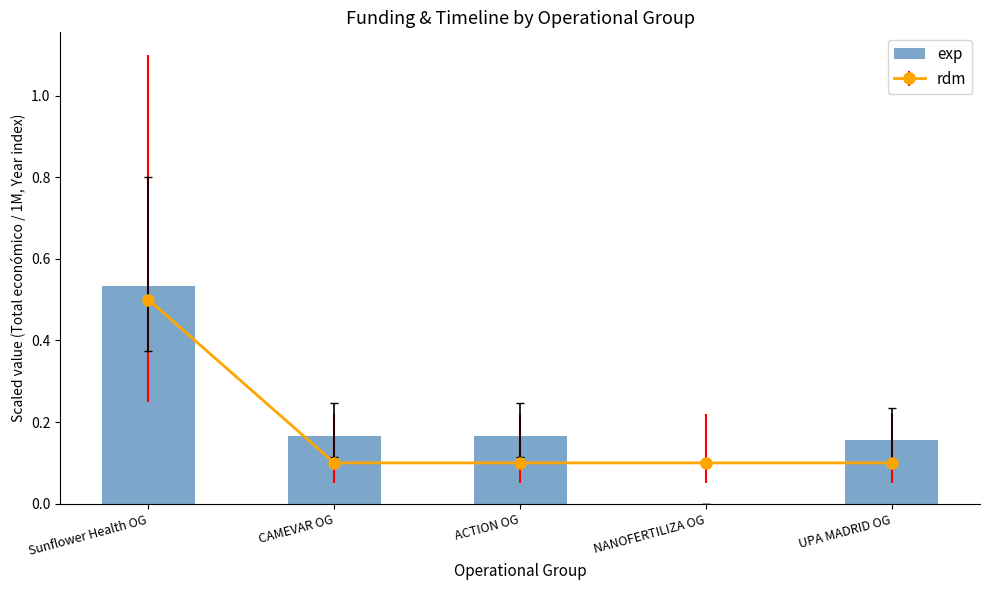

Reading left to right, what are all the values shown in this chart?

0.5	0.2	0.2	0.0	0.2